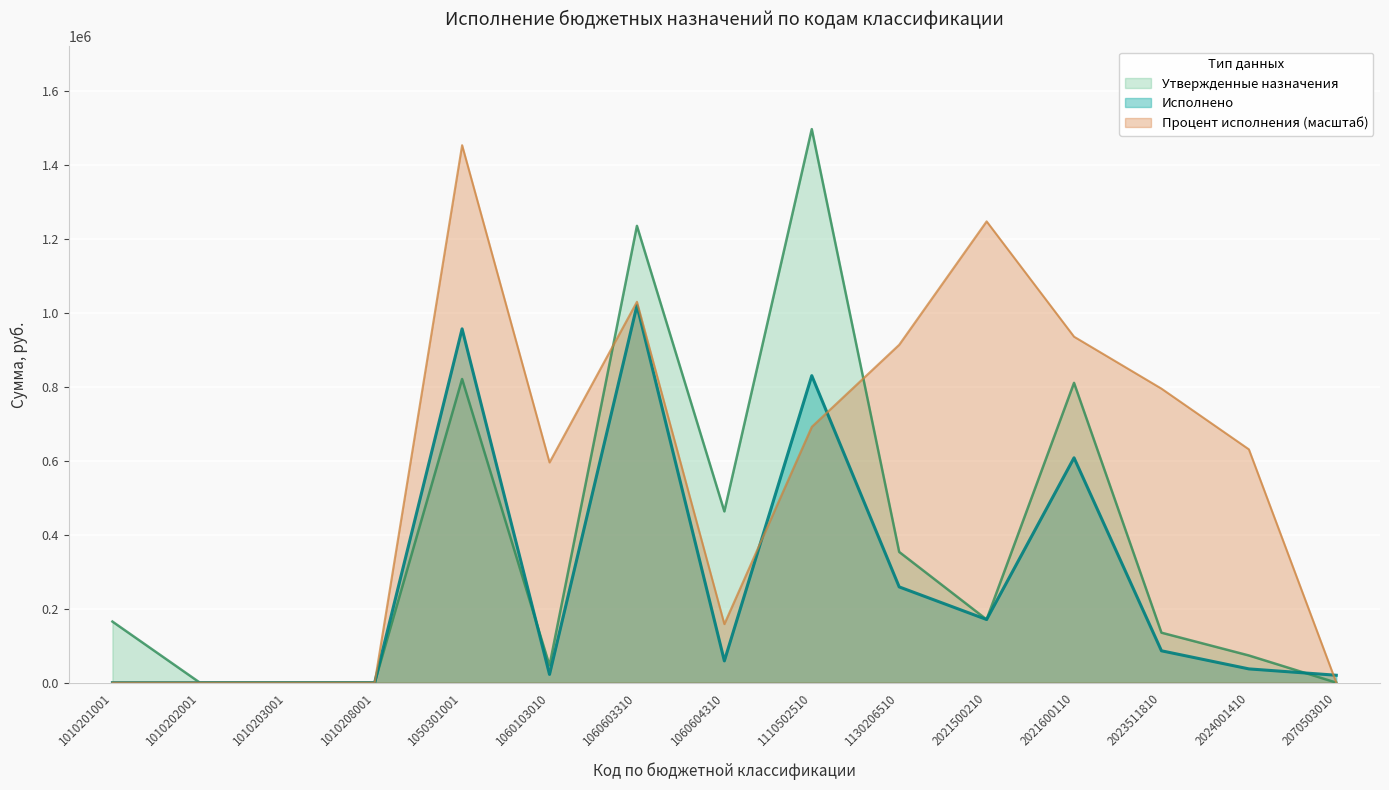

Which series has the largest range (max minus min)?

Утвержденные назначения